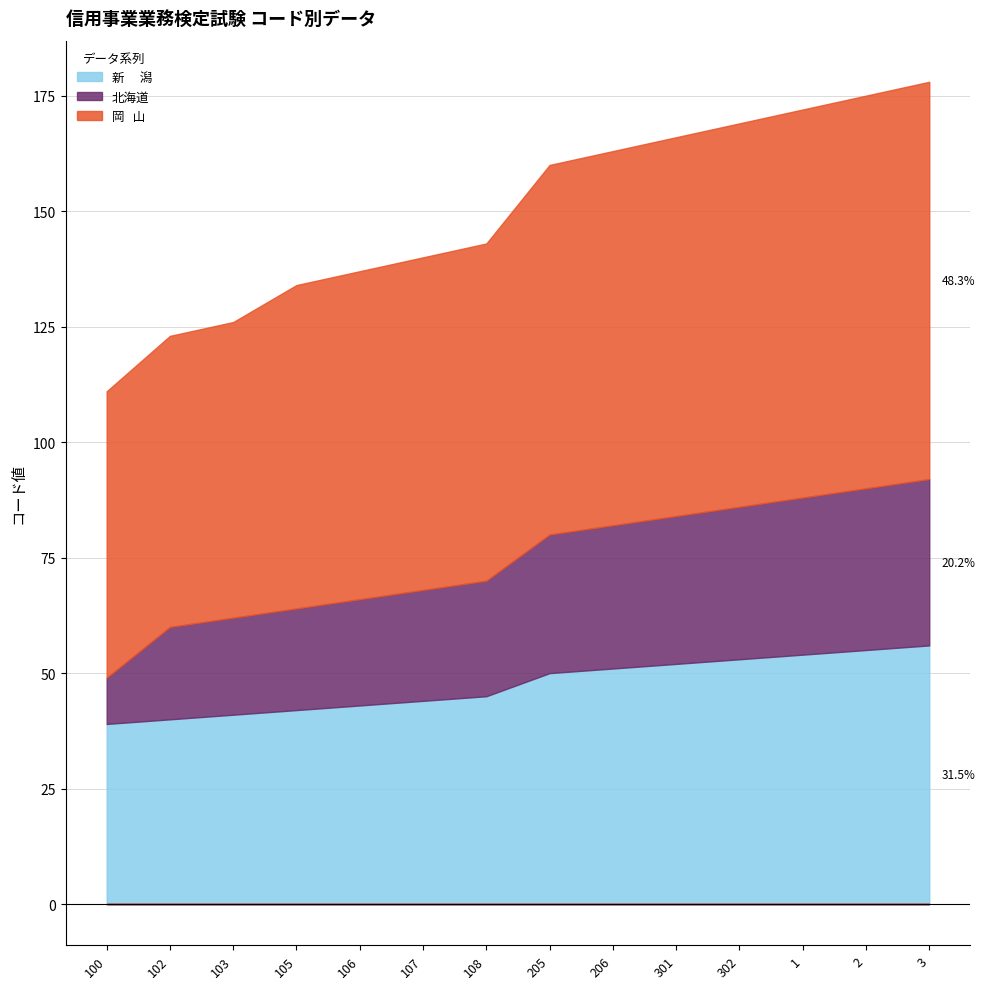

What is the label of the 10th point from the right?

106